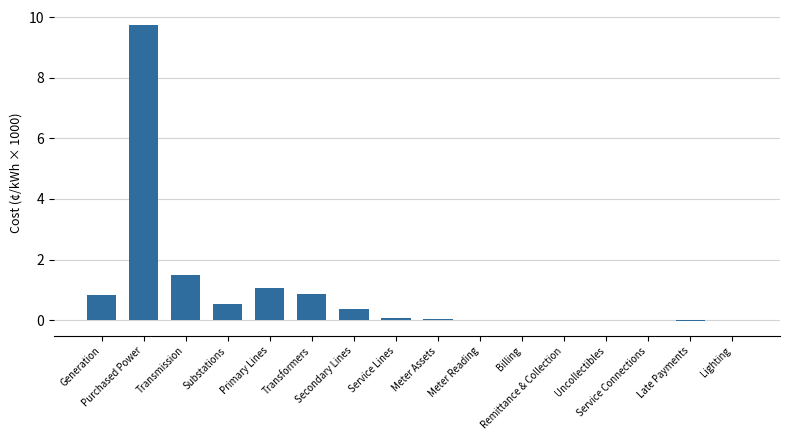

What is the maximum value shown in the chart?

9.7